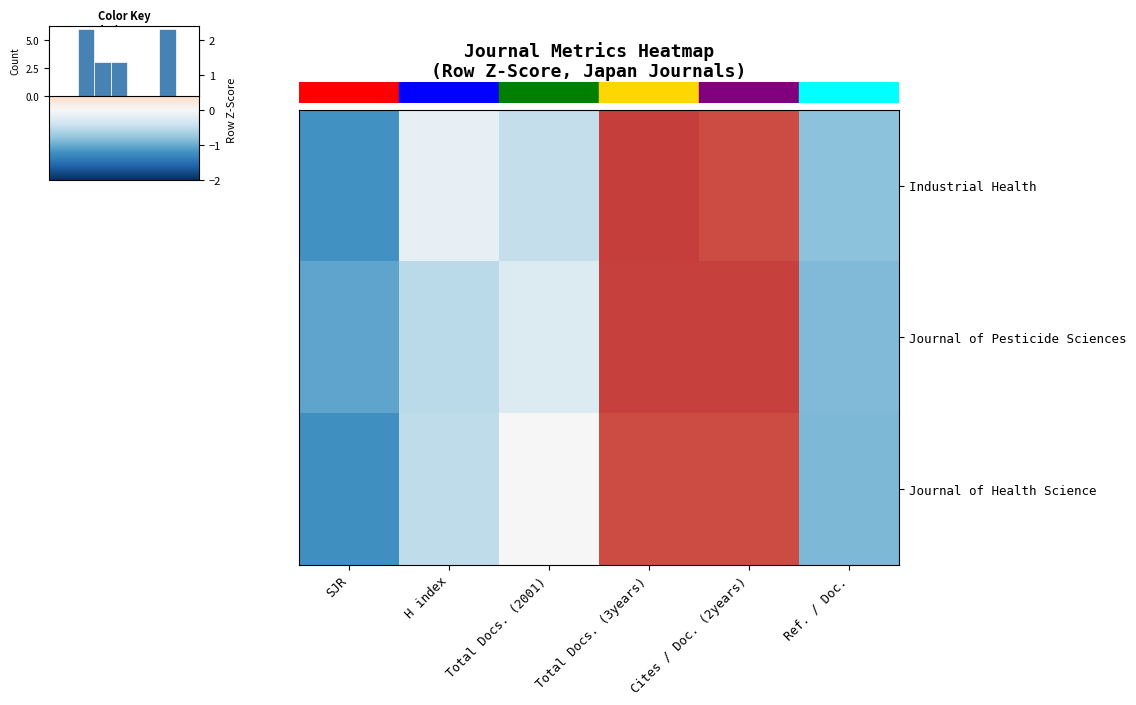

Count the number of data series in this chart.

3